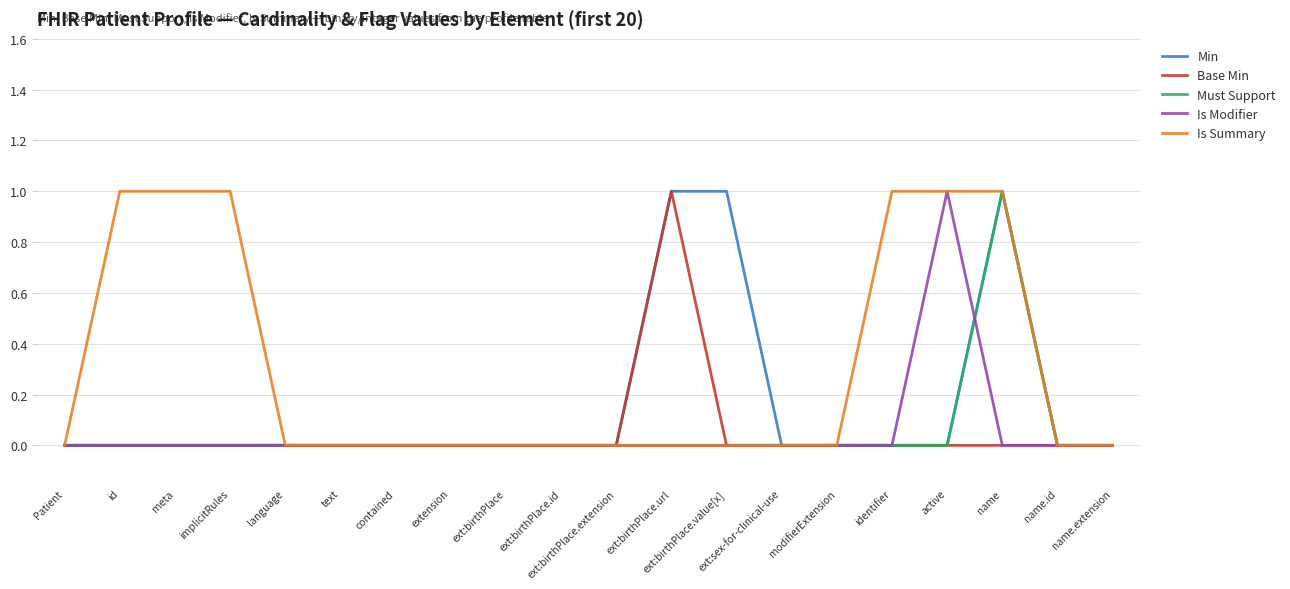

What position from the right is identifier?

5